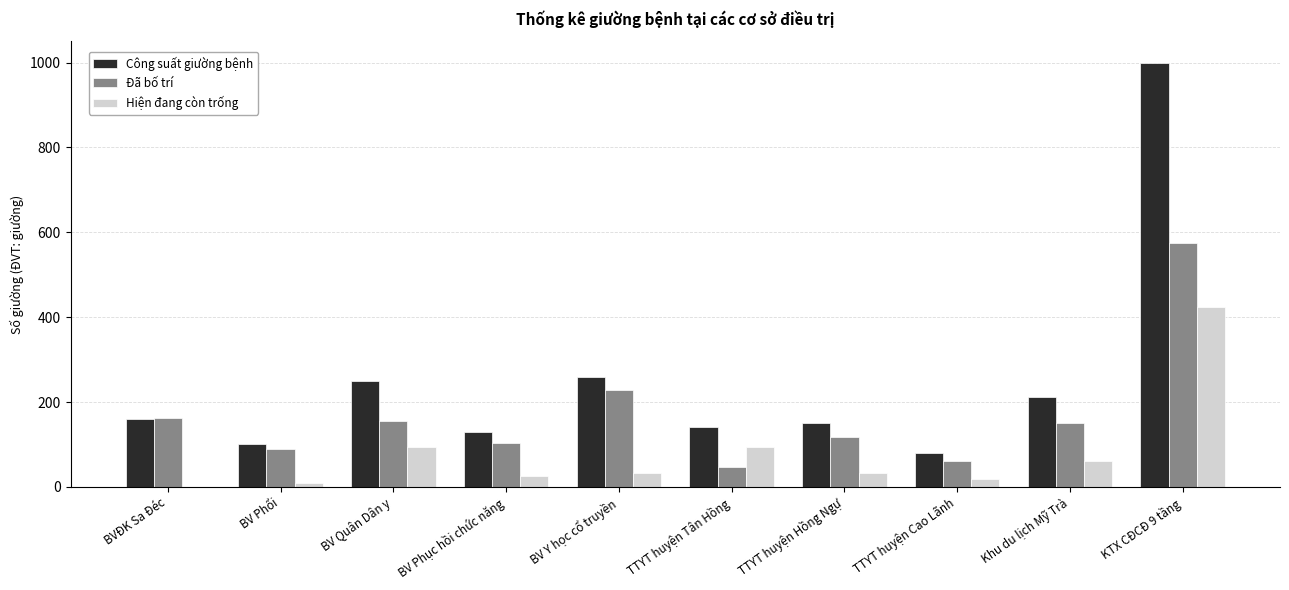

What is the sum of all Đã bố trí values?

1692